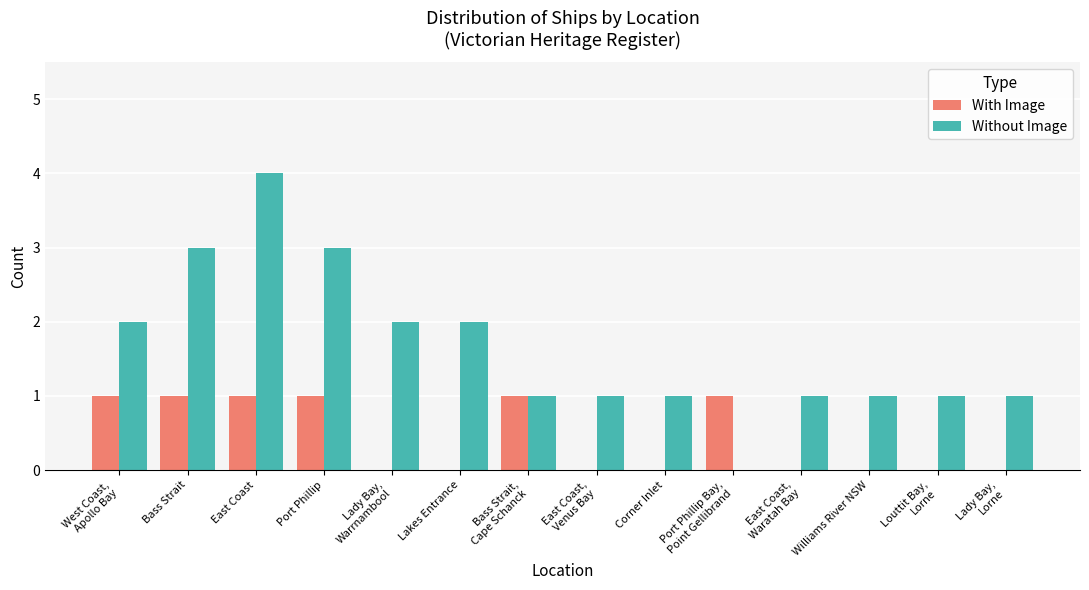

The Without Image series shows 2 at Bass Strait. True or false?

False